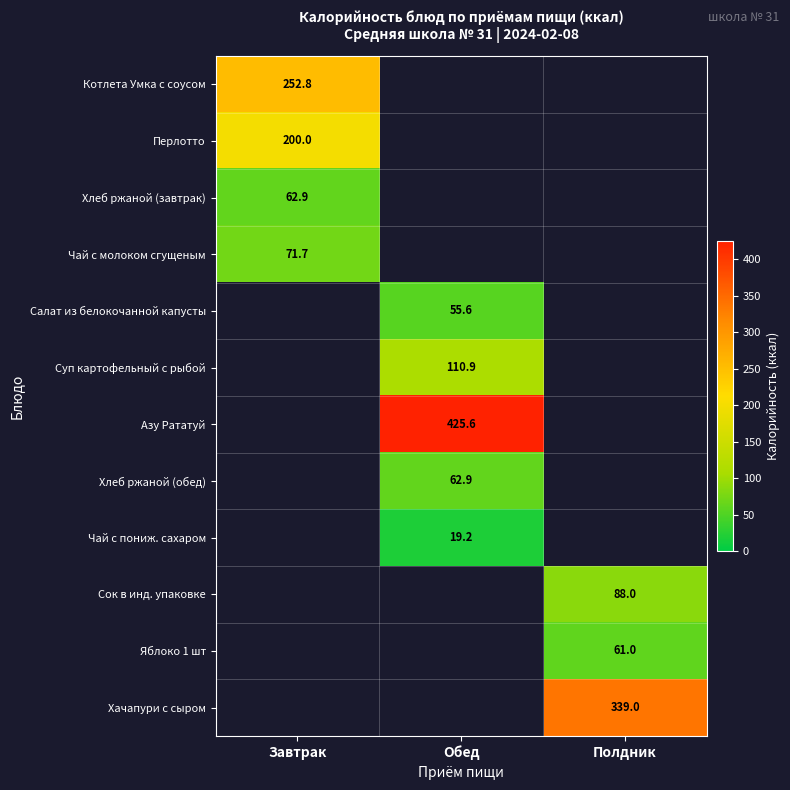

Is the value of Чай с молоком сгущеным at Завтрак greater than the value of Хлеб ржаной (обед) at Обед?

Yes